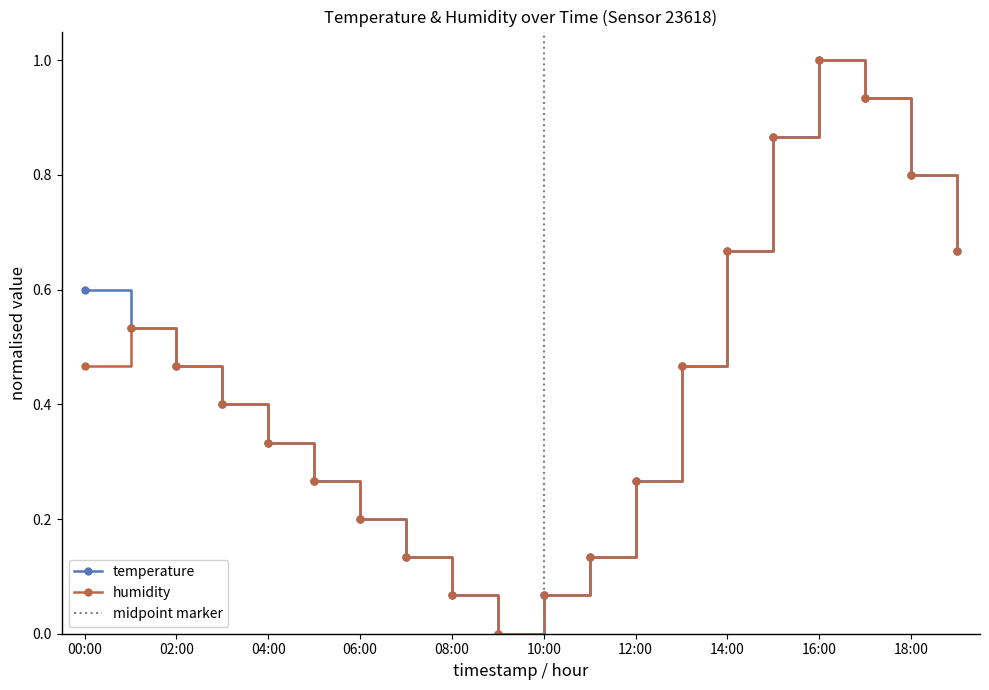

Which series has the widest spread of values?

temperature